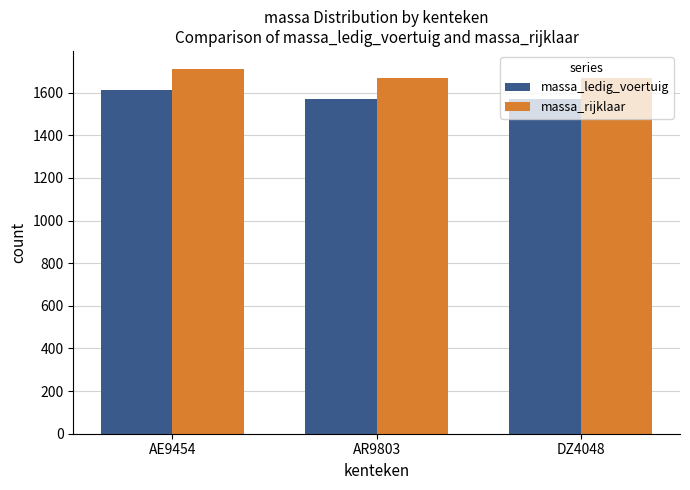

Is the value of massa_rijklaar at DZ4048 greater than the value of massa_ledig_voertuig at DZ4048?

Yes